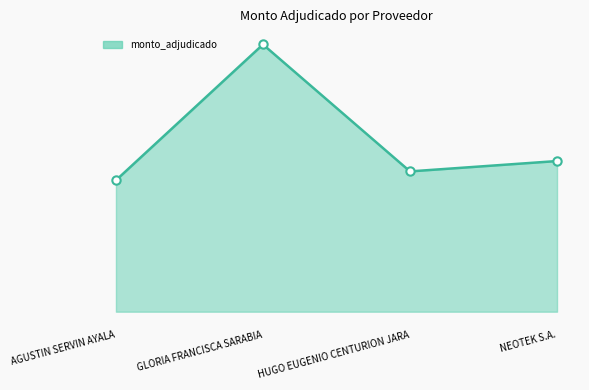

Reading left to right, list all the values displayed in this chart.

AGUSTIN SERVIN AYALA=12177000	GLORIA FRANCISCA SARABIA=24761000	HUGO EUGENIO CENTURION JARA=13000000	NEOTEK S.A.=13960000